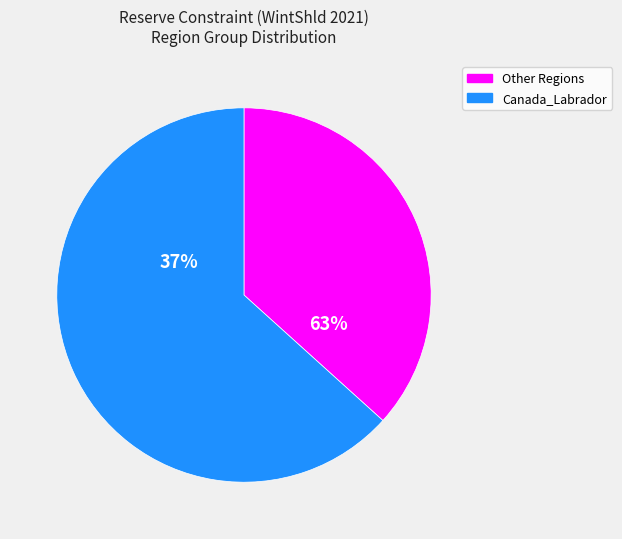

Which slice represents more than half of the pie?

Canada_Labrador